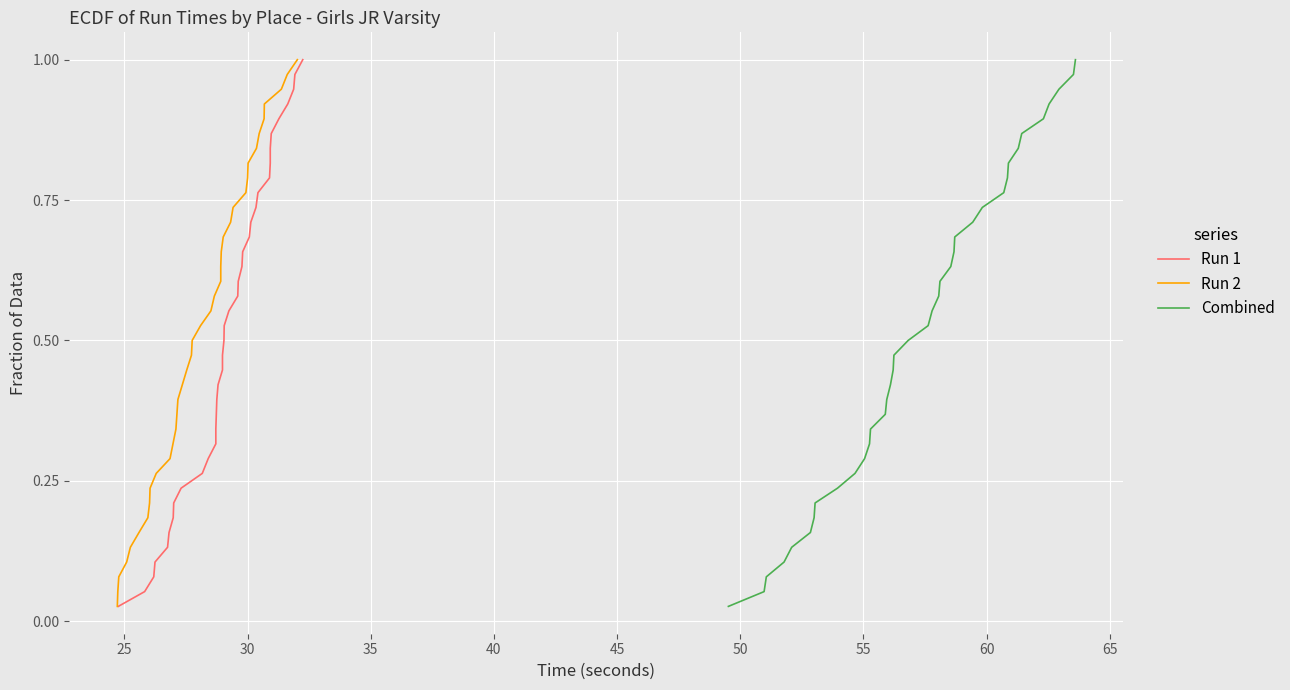

True or false: Run 1 and Combined intersect in this chart.

False